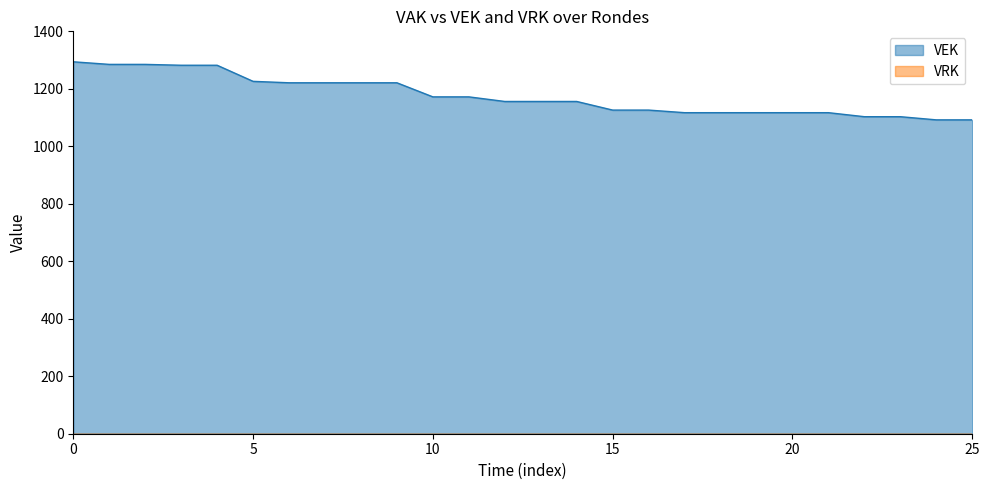

What is the greatest value displayed?

1294